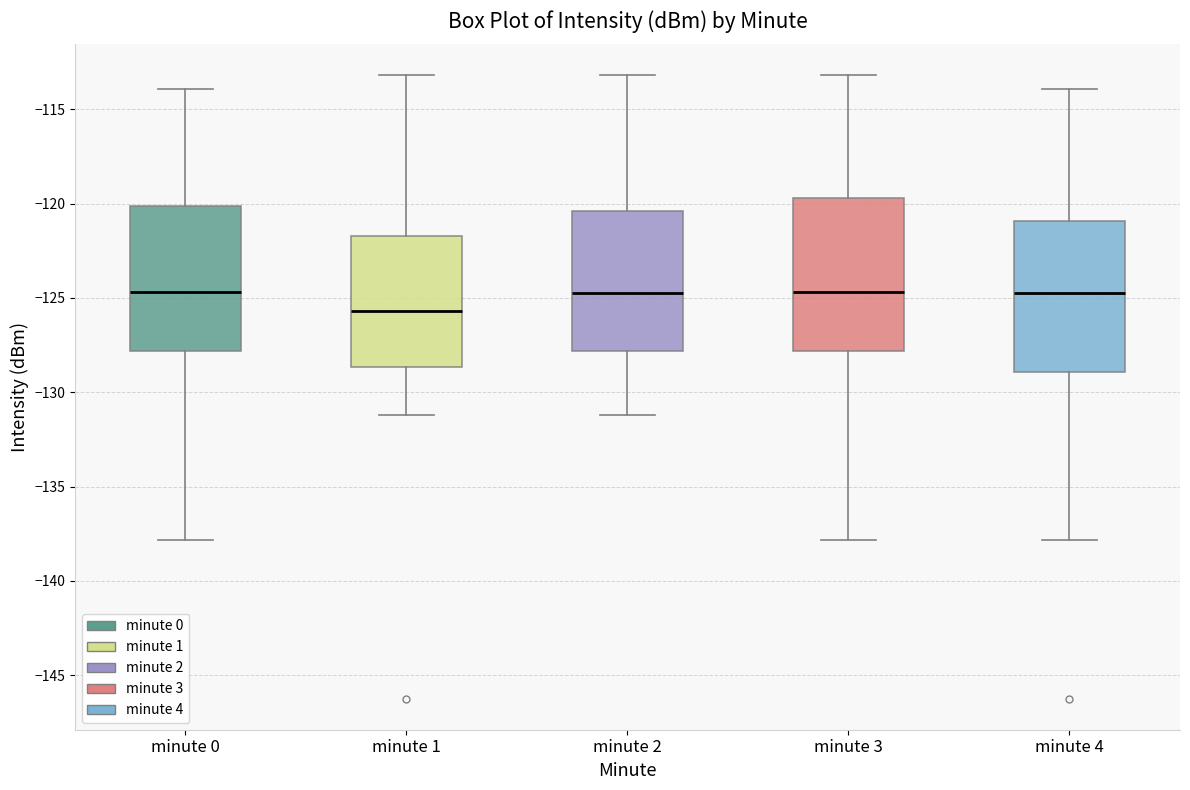

Reading left to right, read every box against the y-axis: the position of its median line, the range the box covers, and the ends of its whiskers. The values are not printed on the chart, so give them approximately, as read against the axis.

minute 0: median -124.5, box -128.0 to -120.0, whiskers -138.0 to -114.0
minute 1: median -125.5, box -128.5 to -121.5, whiskers -131.0 to -113.0
minute 2: median -125.0, box -128.0 to -120.5, whiskers -131.0 to -113.0
minute 3: median -124.5, box -128.0 to -119.5, whiskers -138.0 to -113.0
minute 4: median -125.0, box -129.0 to -121.0, whiskers -138.0 to -114.0